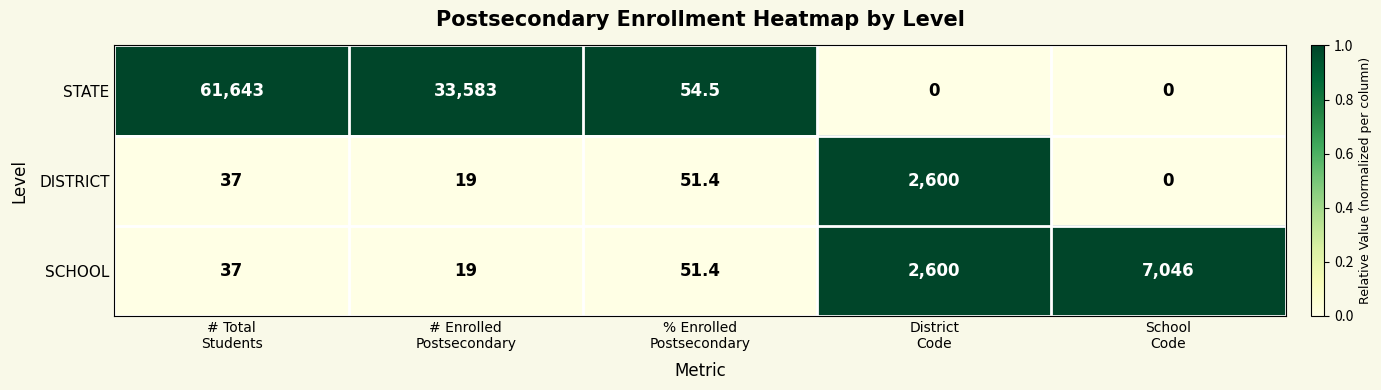

Which series has the widest spread of values?

STATE